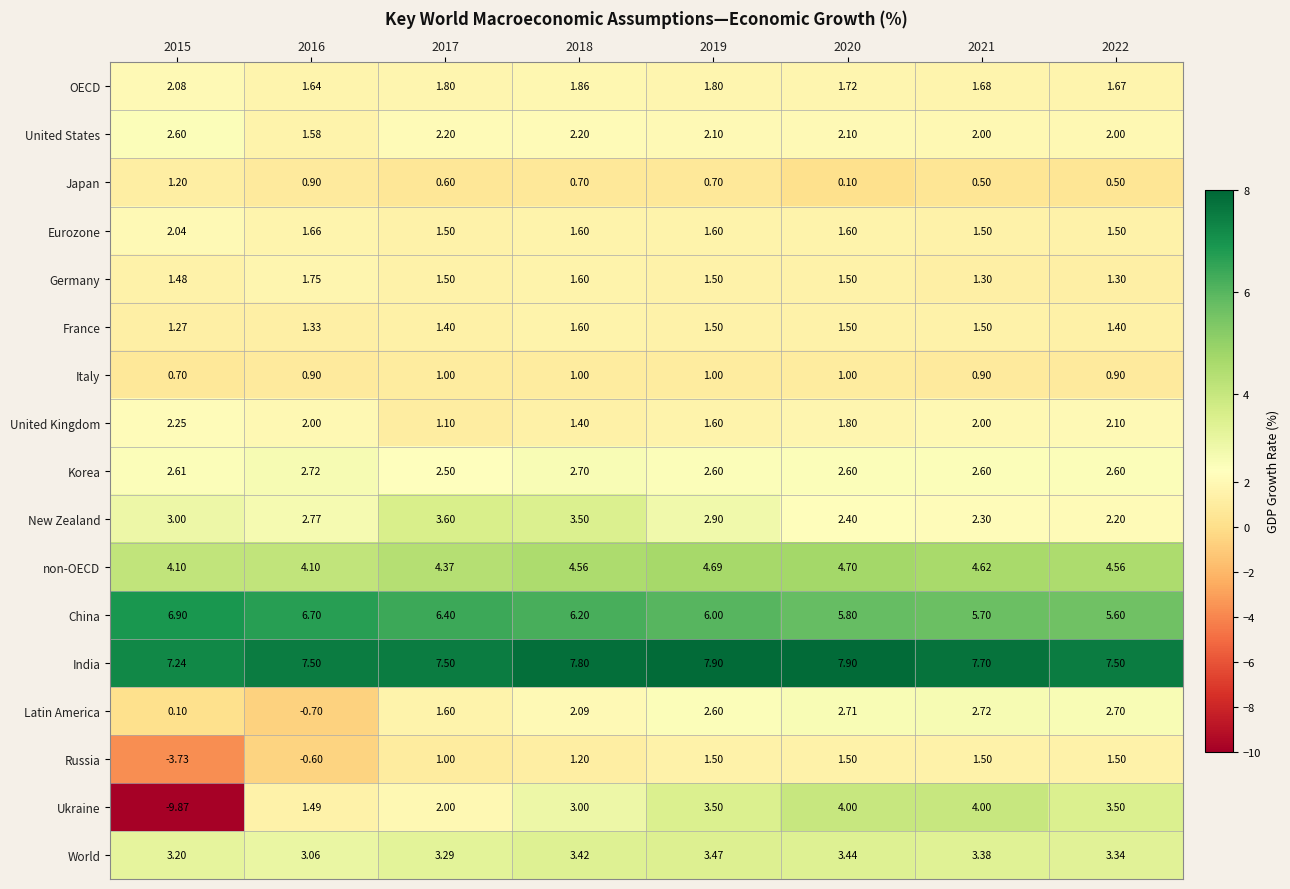

Which series has the largest total across all categories?

India